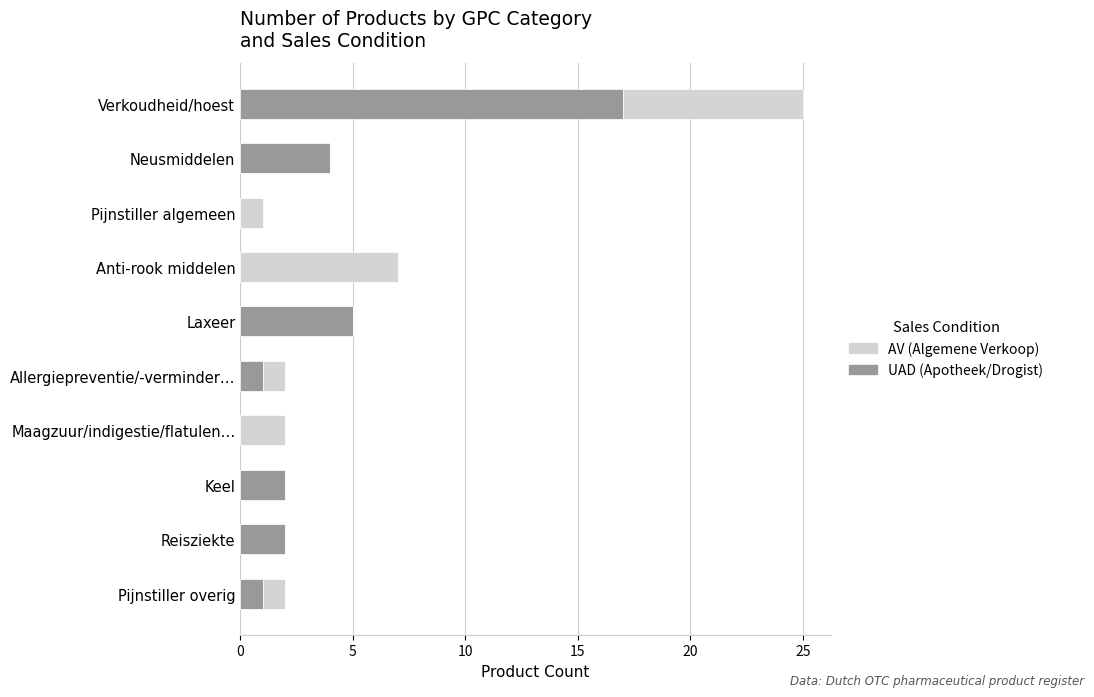

At which category is the sum across all series the highest?

Verkoudheid/hoest